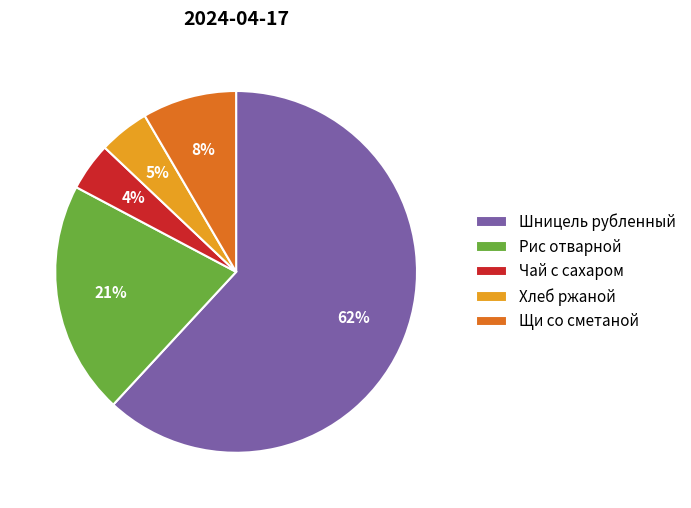

True or false: Щи со сметаной accounts for 20% of the total.

False